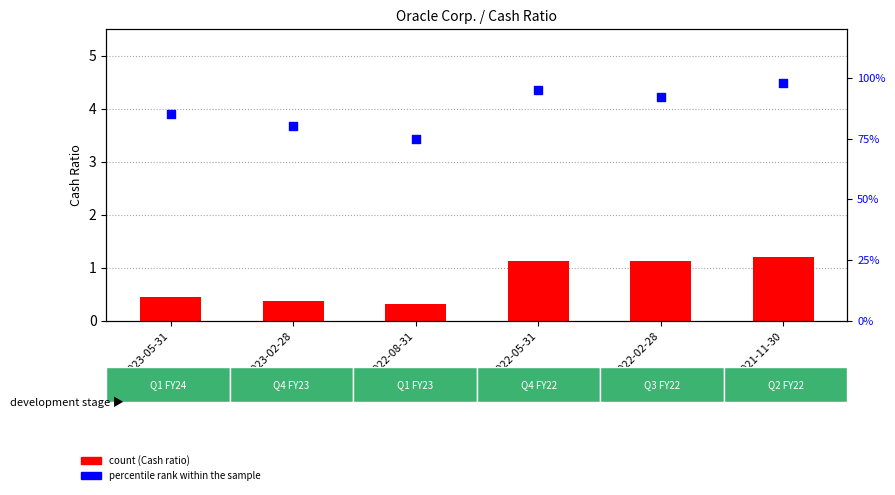

At how many categories does at least one series exceed 52?

6